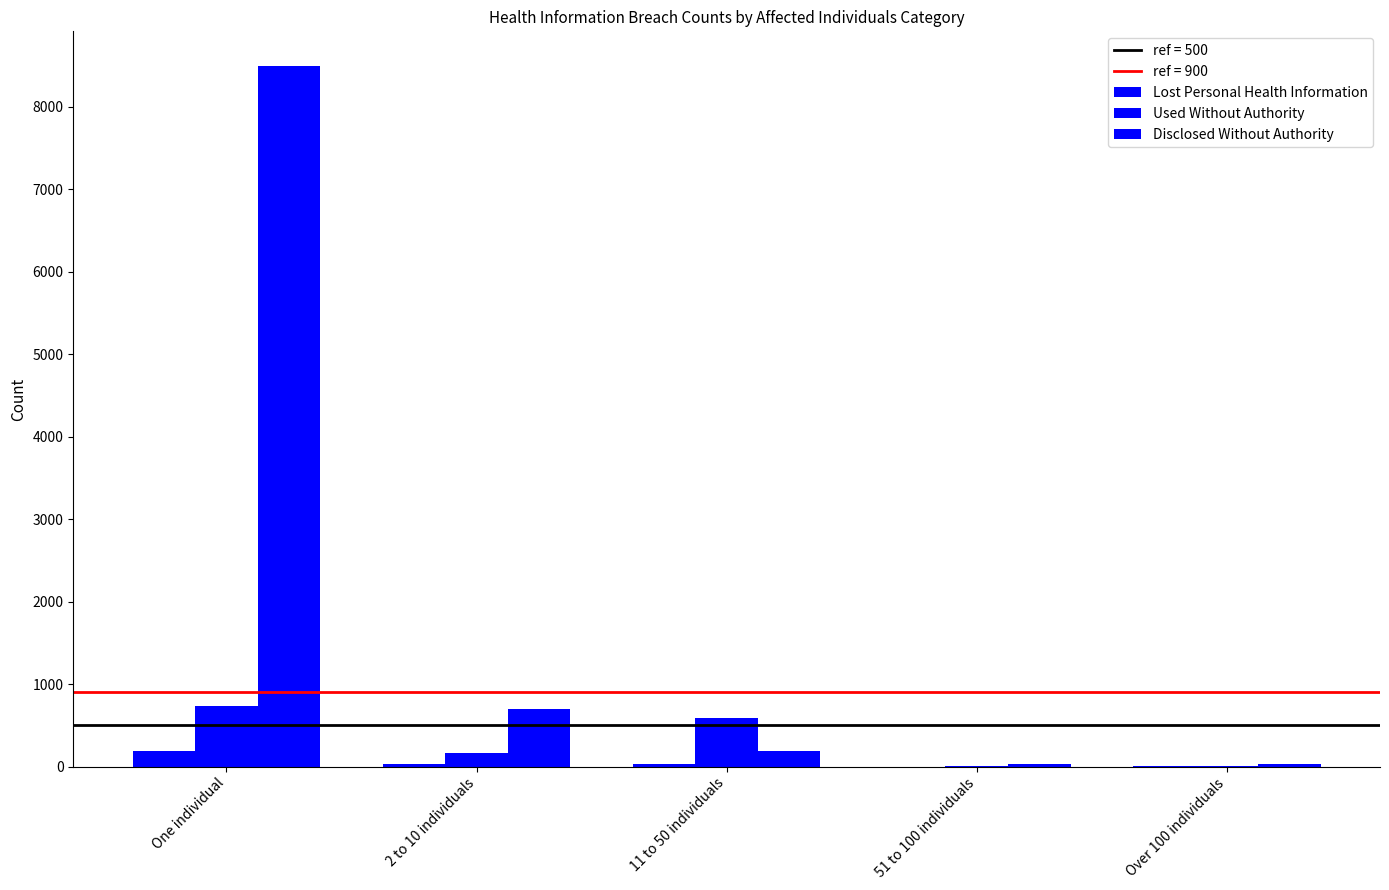

Does the chart contain stacked bars?

No